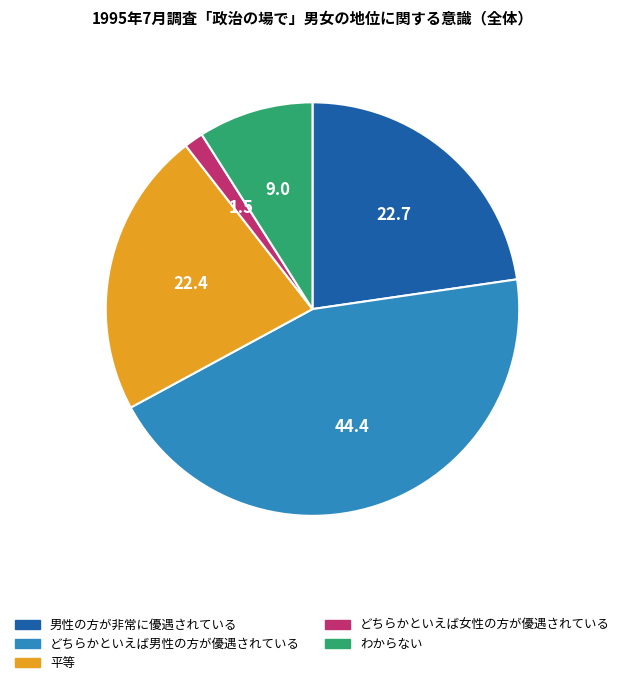

Count the number of slices in the pie.

5